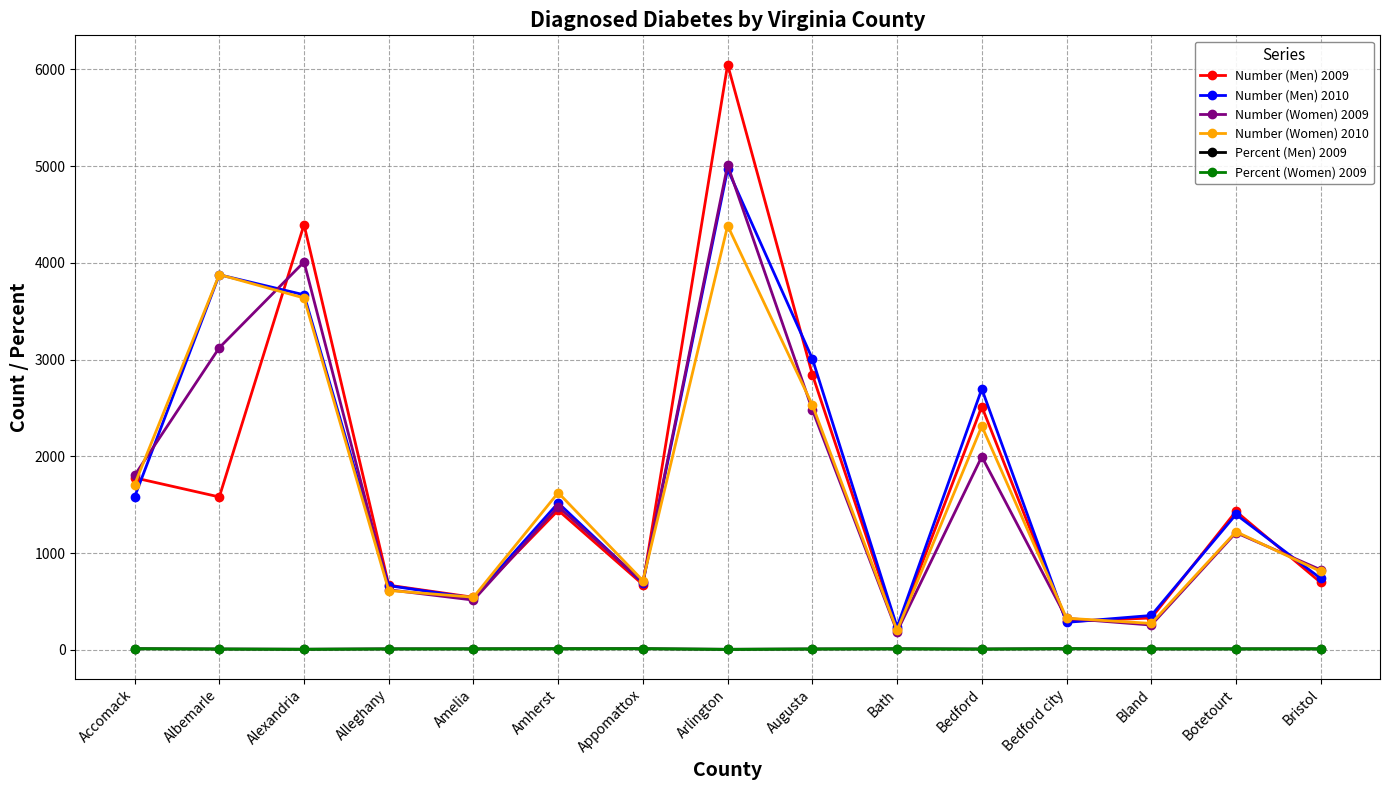

What are all the series names shown in the legend?

Number (Men) 2009, Number (Men) 2010, Number (Women) 2009, Number (Women) 2010, Percent (Men) 2009, Percent (Women) 2009